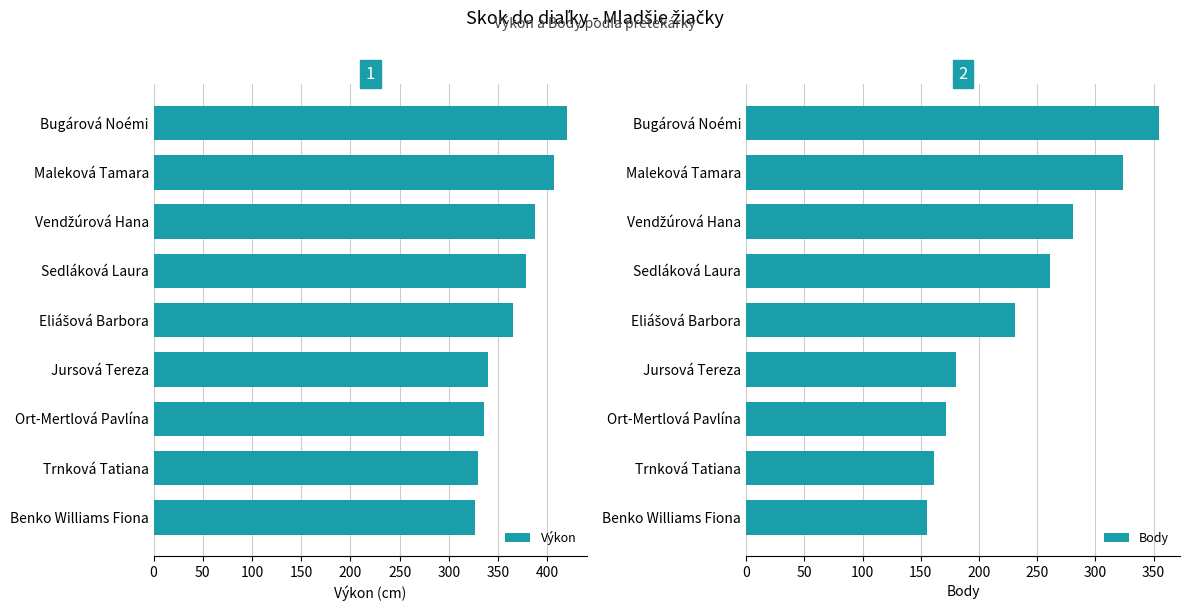

Which series has the largest total across all categories?

Výkon